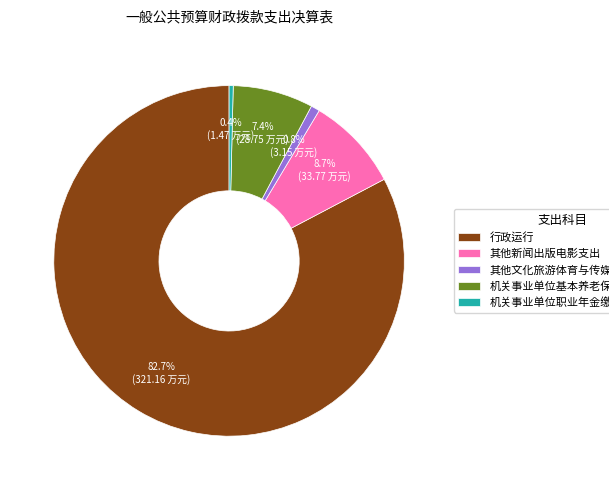

Which slice represents more than half of the pie?

行政运行